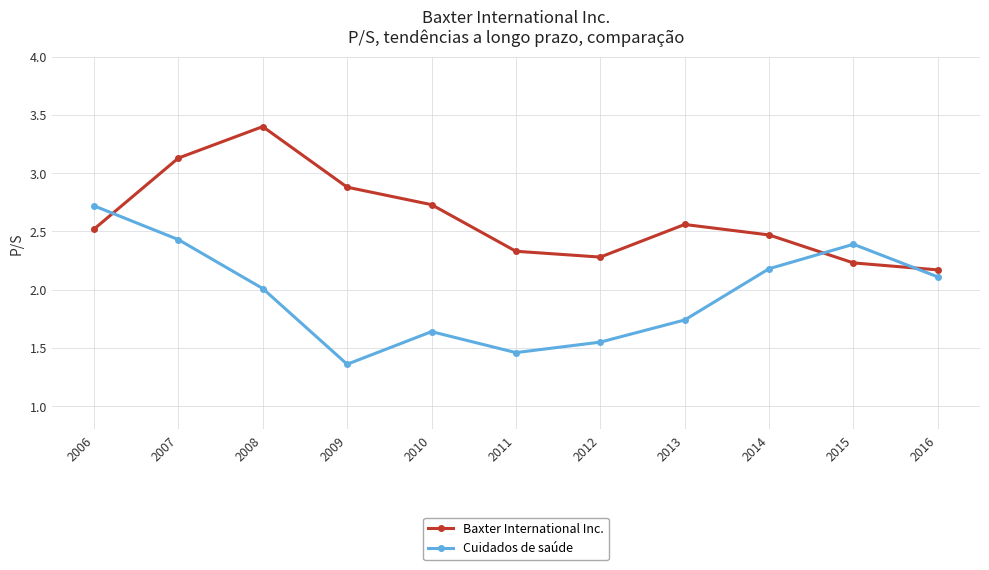

At which label is Baxter International Inc. closest to 2?

2016